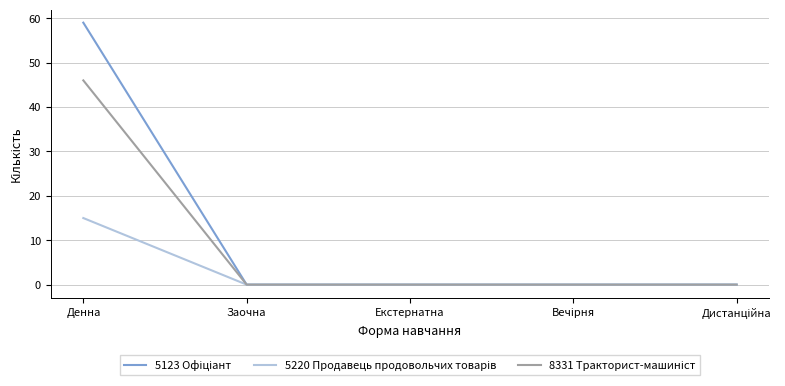

What is the maximum value shown in the chart?

59